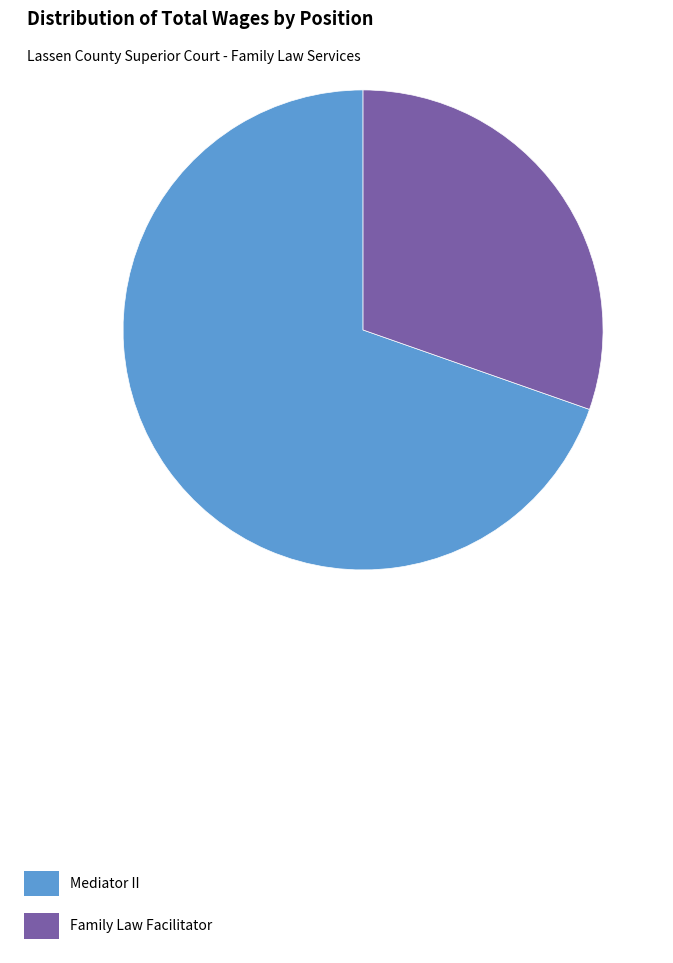

Is it true that Mediator II is 70% of the pie?

True